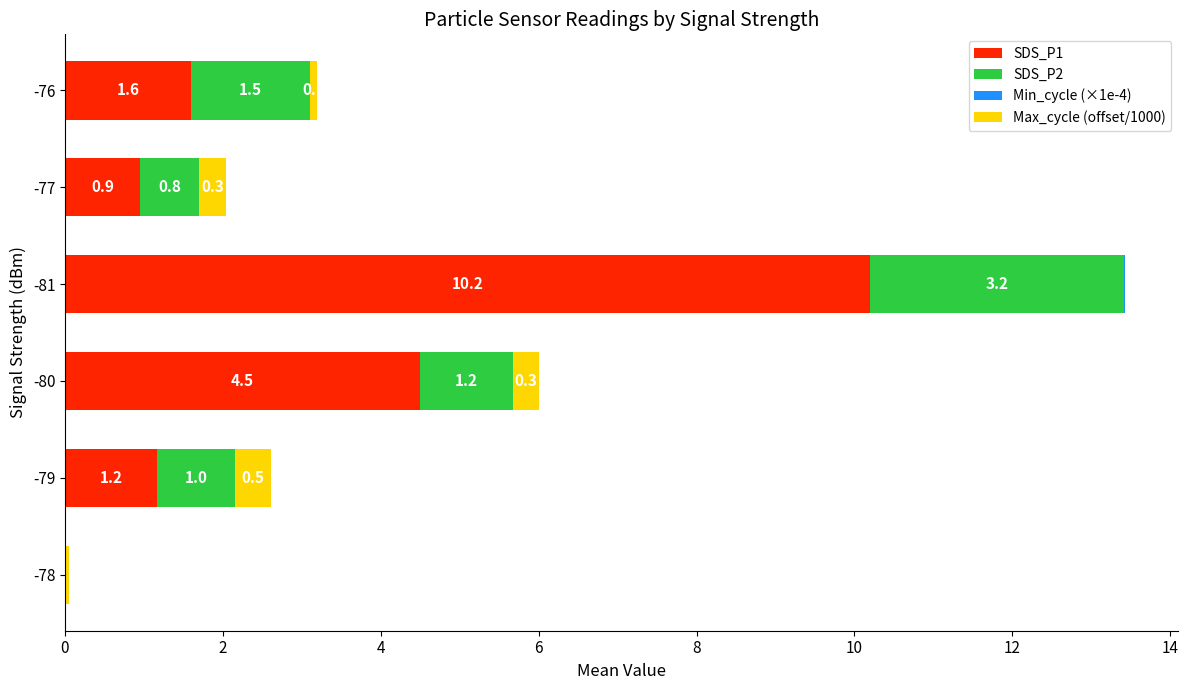

At which category is the sum across all series the highest?

-81